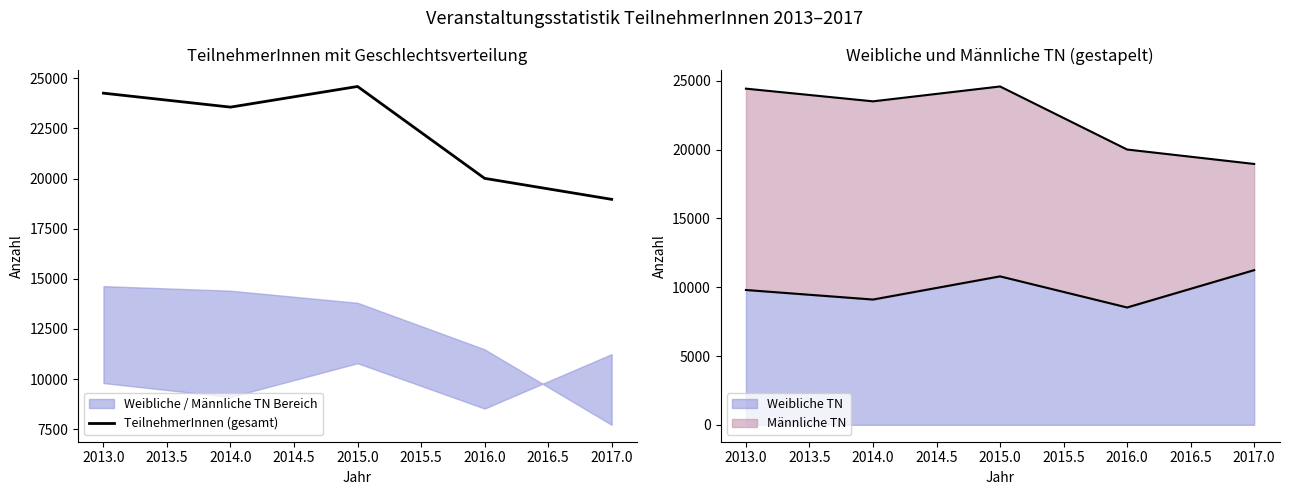

Does the chart have visible grid lines?

No